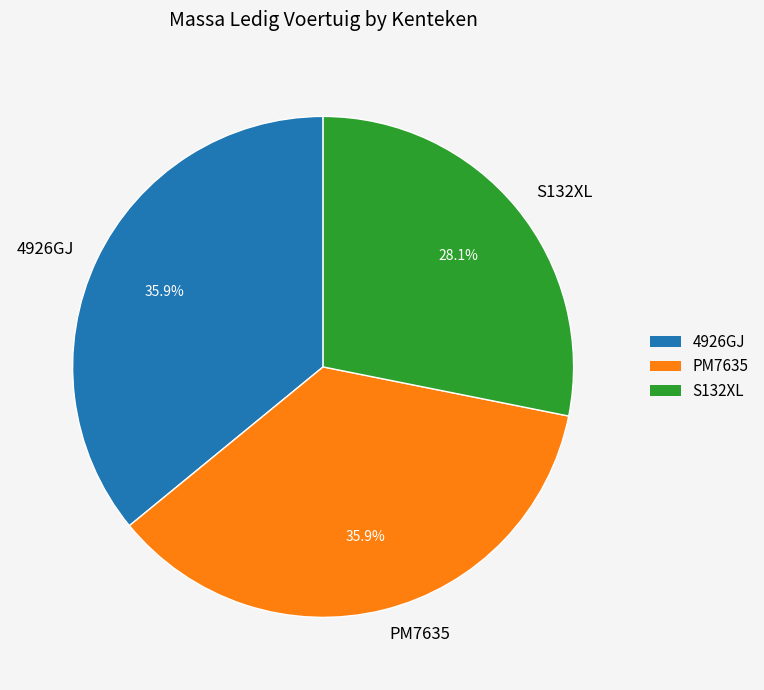

How many segments does this pie chart have?

3